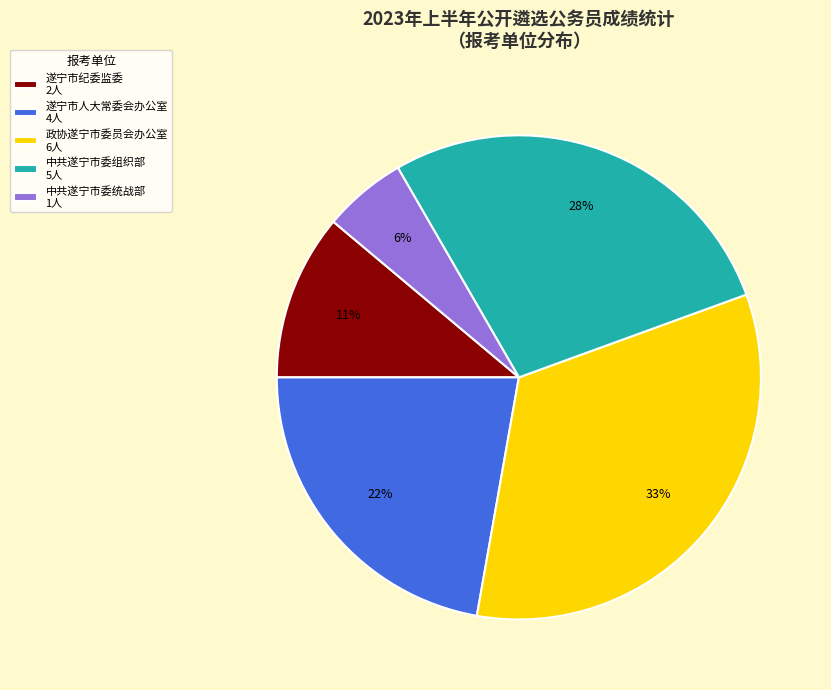

Does 遂宁市纪委监委 account for over 50% of the chart?

No